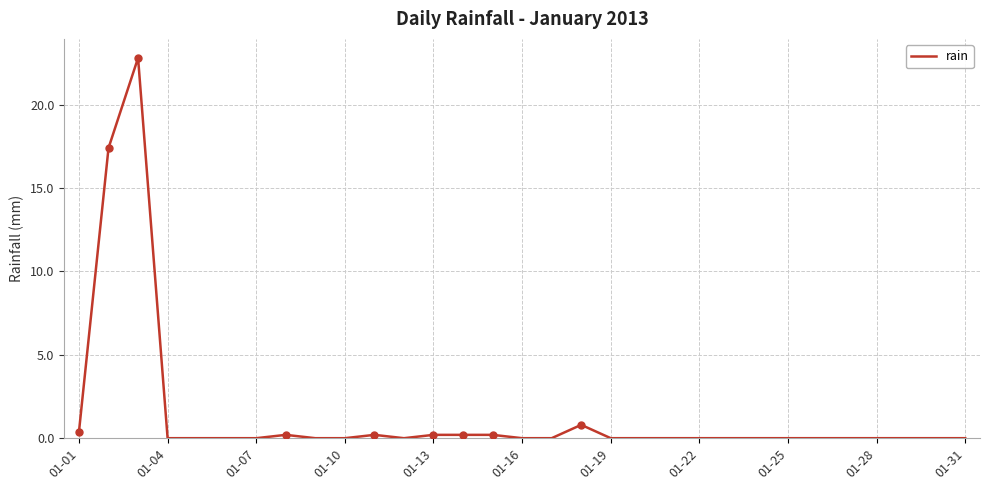

What is the greatest value displayed?

22.8